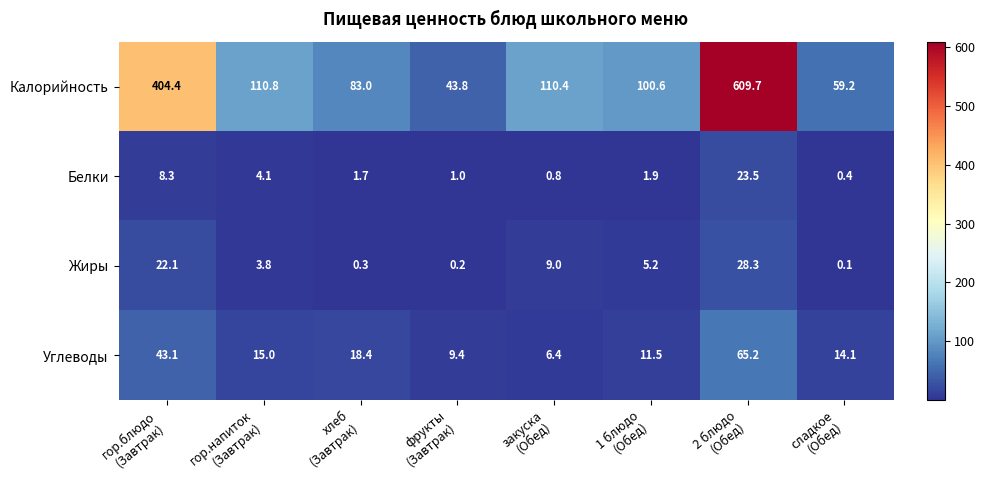

Which series has the widest spread of values?

Калорийность